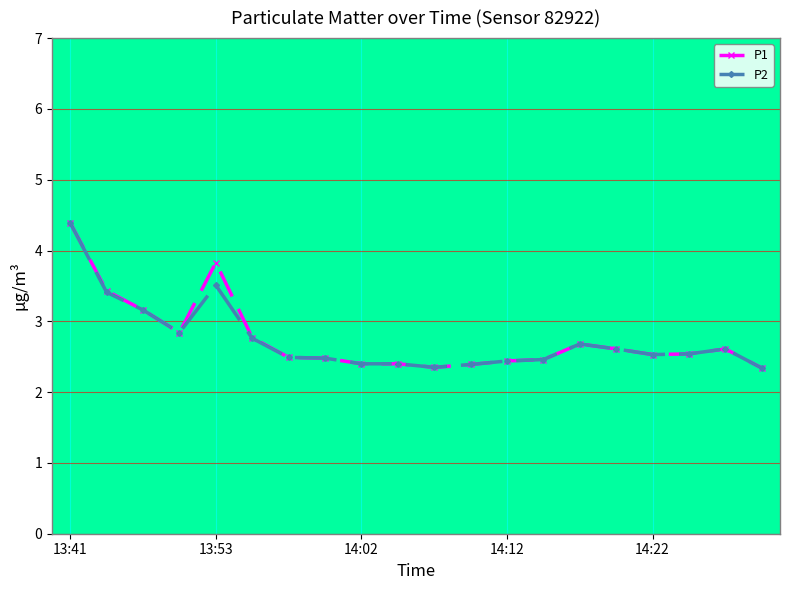

What are all the series names shown in the legend?

P1, P2